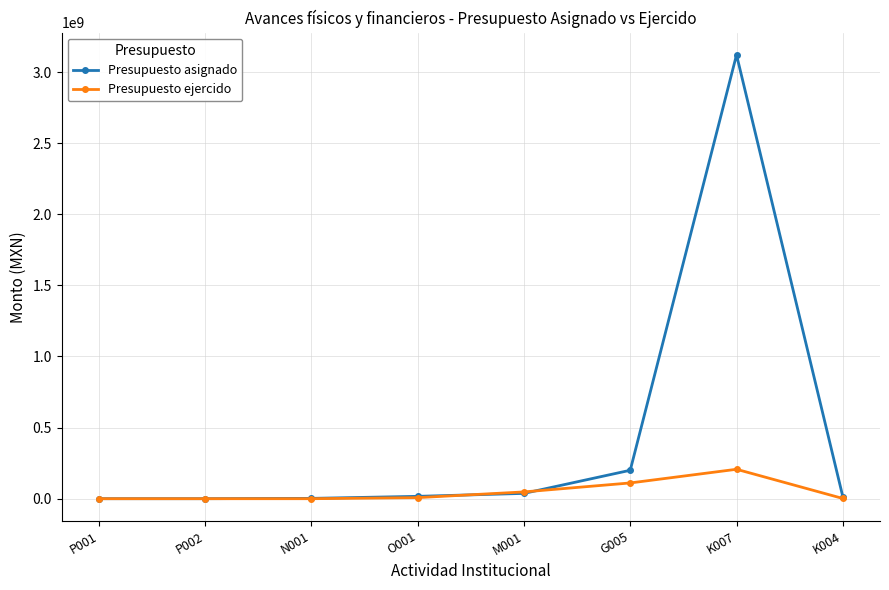

How many lines are shown in the chart?

2